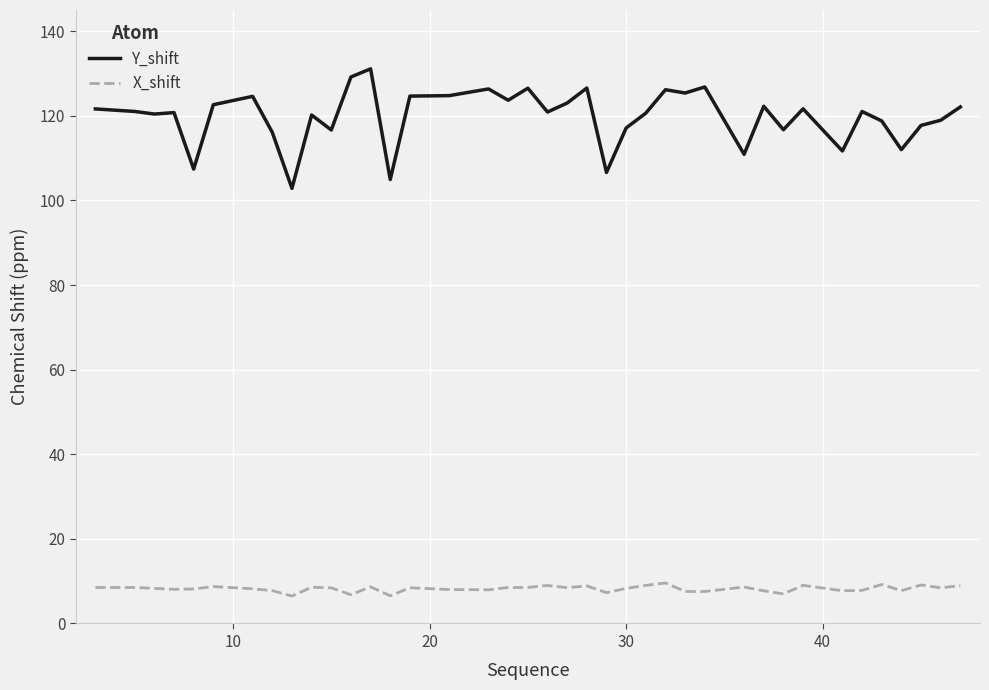

Which series has the largest total across all categories?

Y_shift